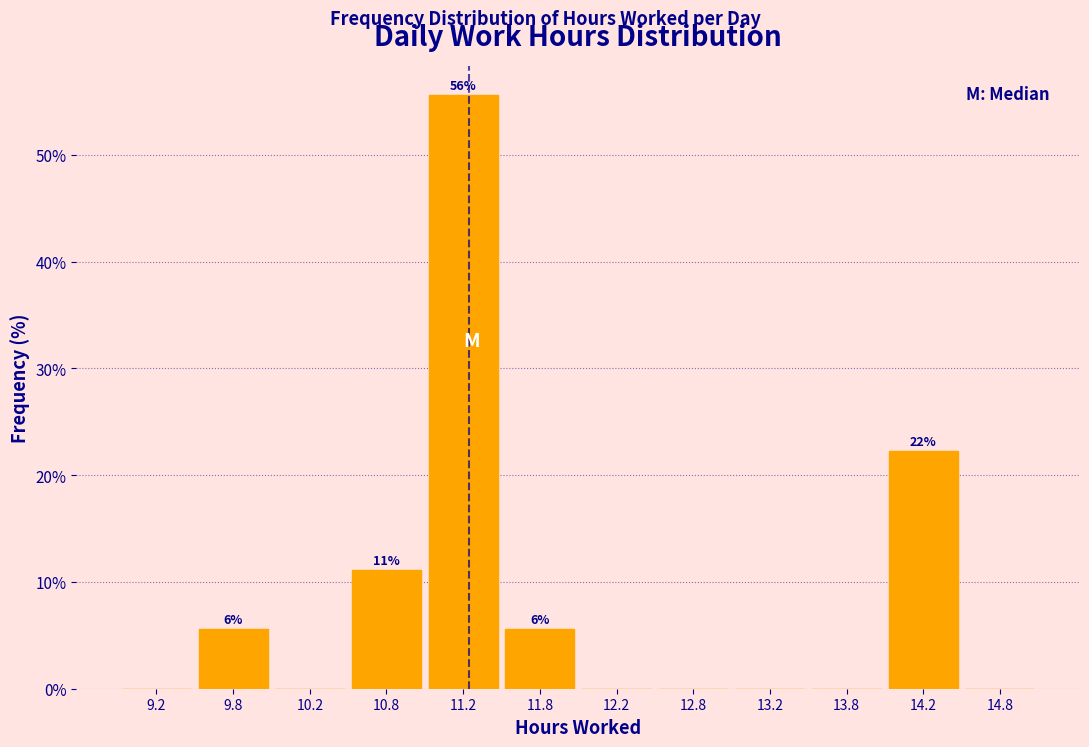

Over which range of the x-axis is the bar tallest?

11.0 to 11.5